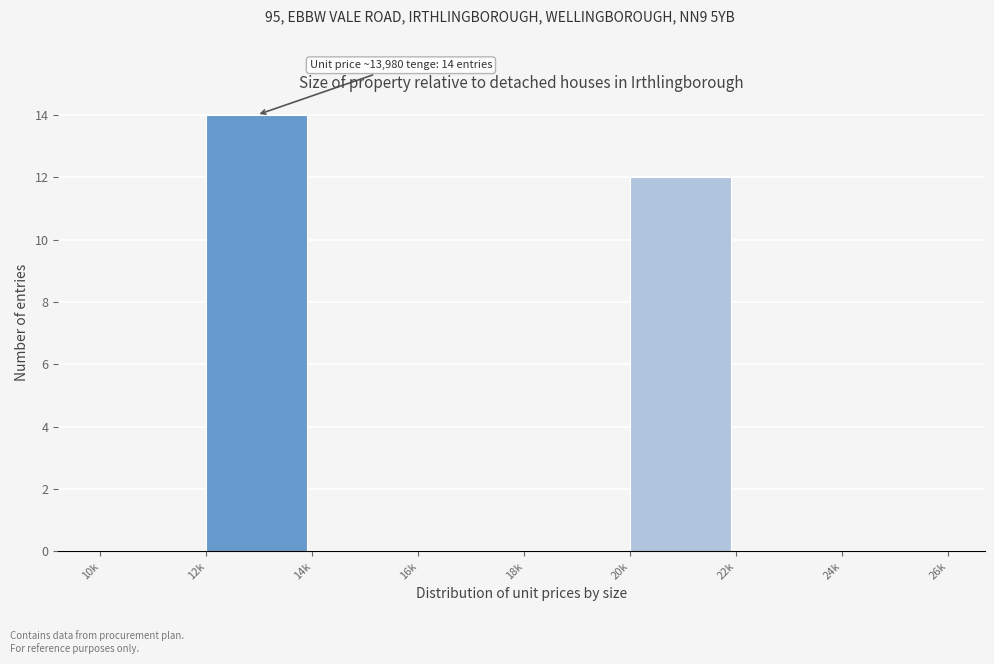

Reading left to right, extract all data points from this chart.

10k=0	12k=14	14k=0	16k=0	18k=0	20k=12	22k=0	24k=0